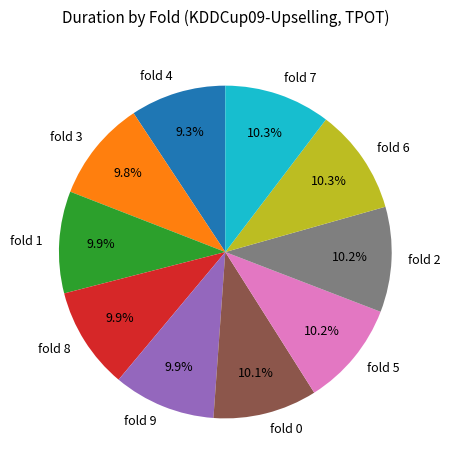

Combined, do fold 8 and fold 3 account for over 50%?

No